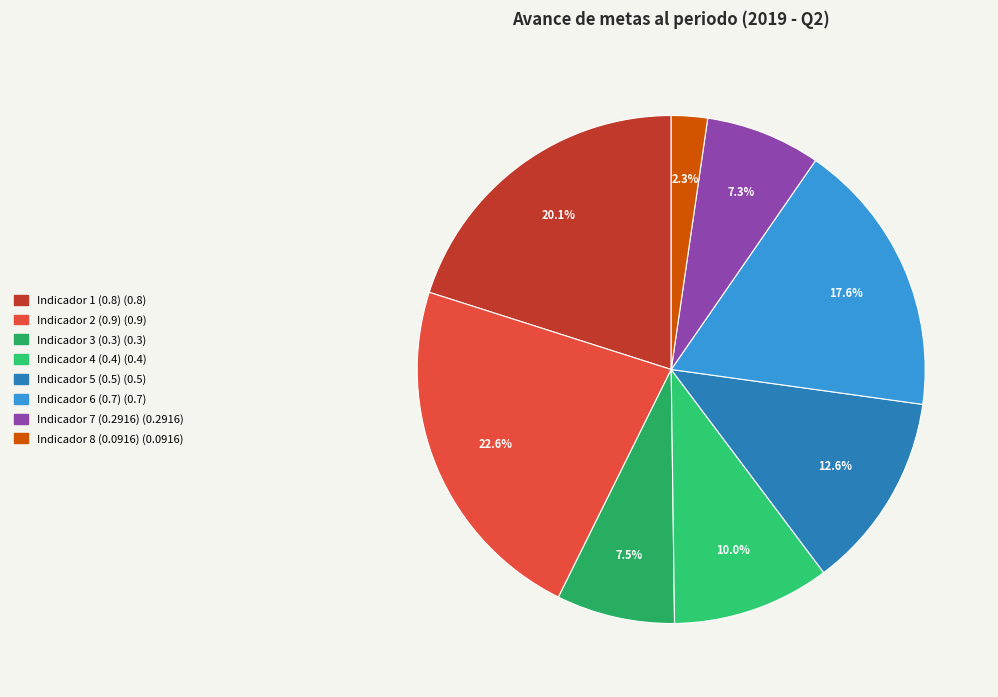

Is it true that Indicador 6 (0.7) is 3% of the pie?

False